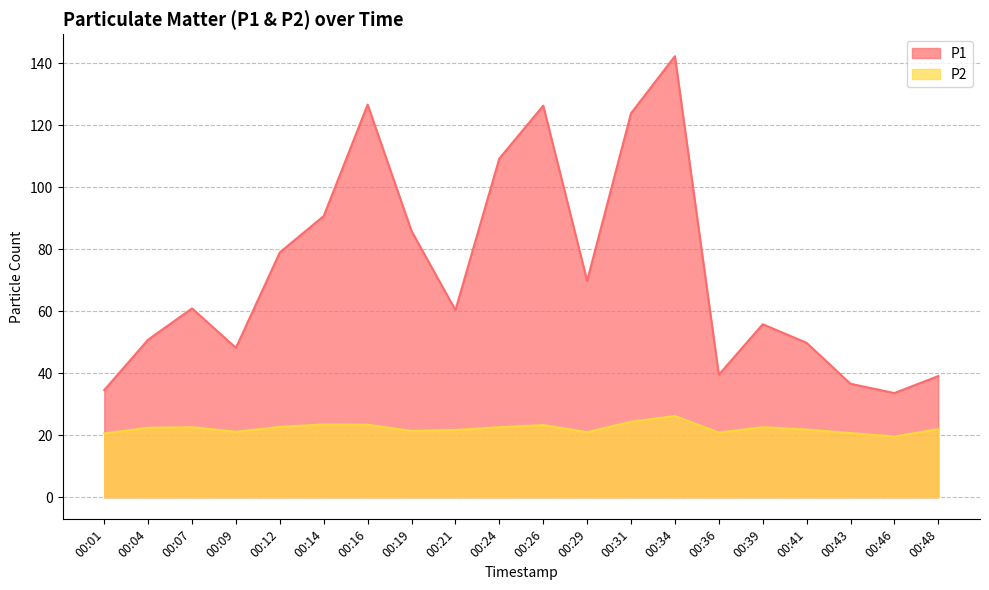

Is the value of P1 at 00:48 greater than the value of P2 at 00:12?

Yes